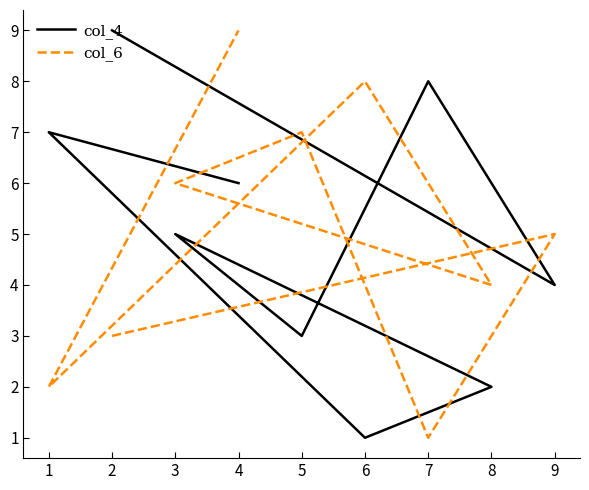

At 7, list the series in order from largest to smallest.

col_4, col_6